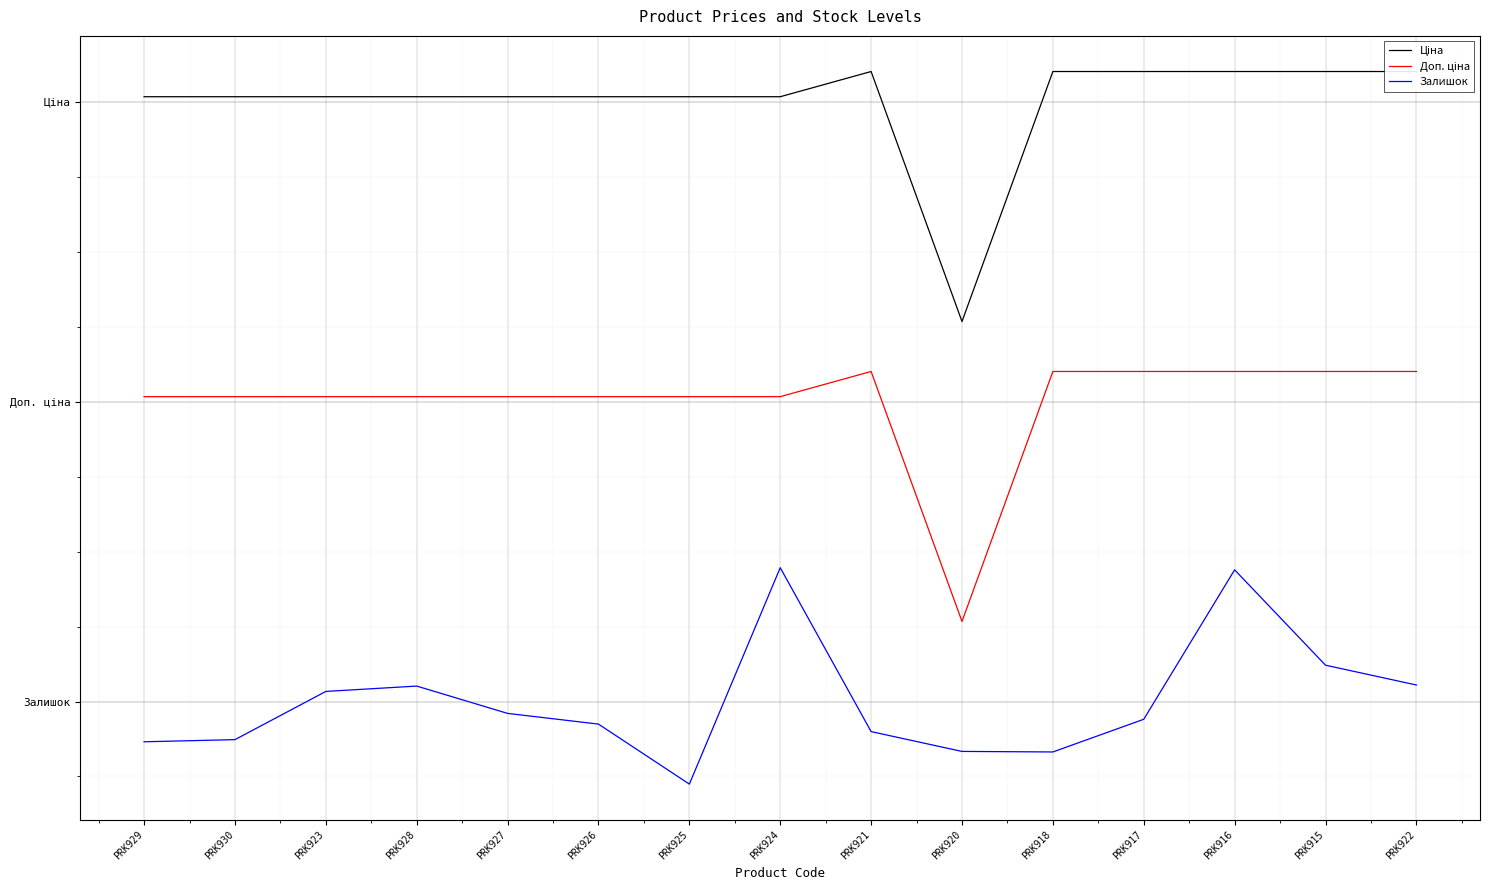

True or false: Ціна has a value of 506.8 at PRK920.

True